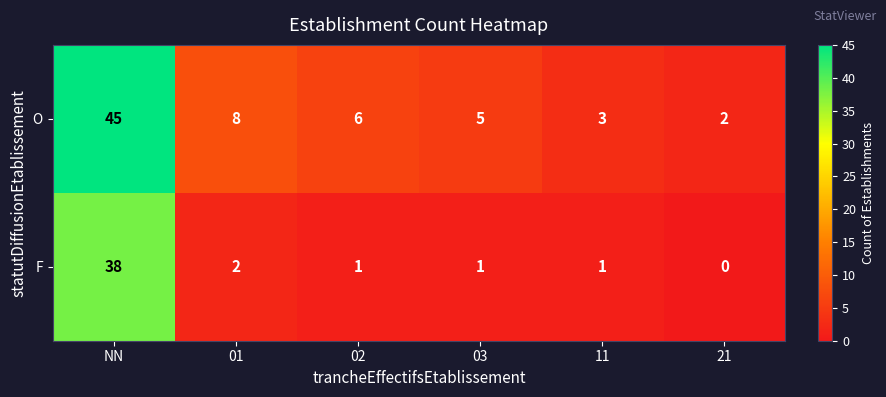

What is the spread (max minus min) of values at 21?

2